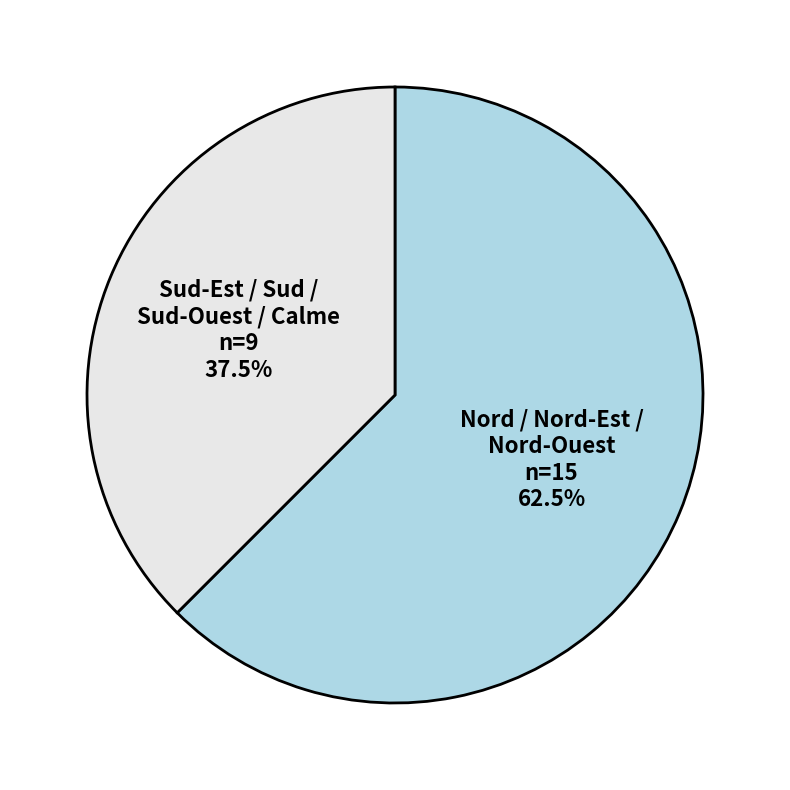

Which slice is the smallest?

Sud-Est / Sud / Sud-Ouest / Calme